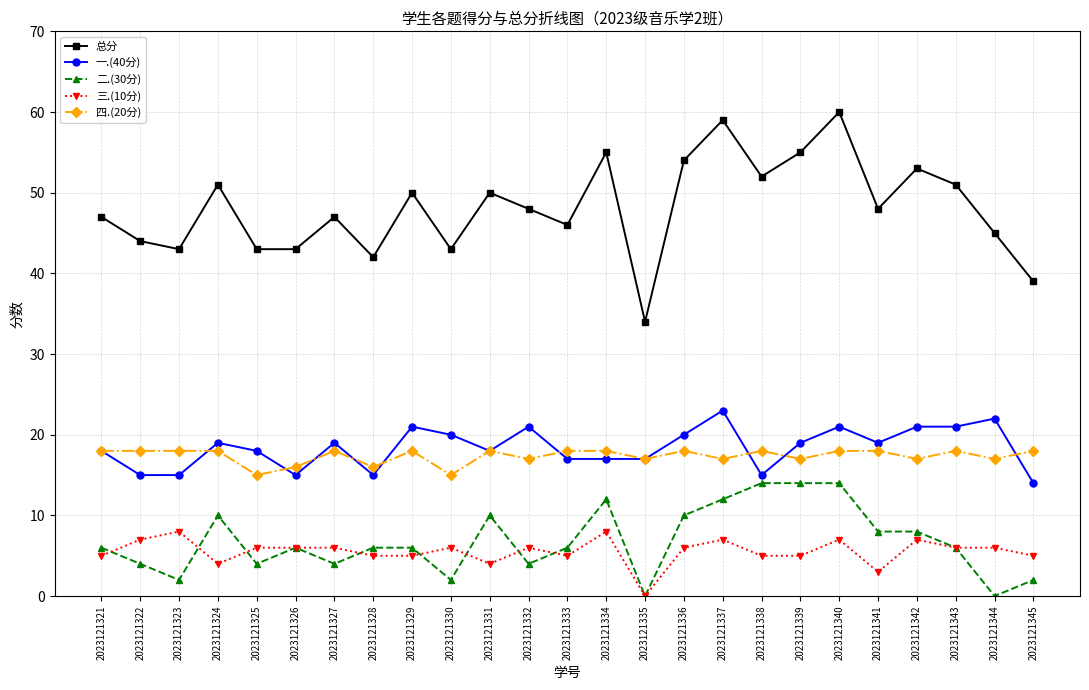

True or false: 一.(40分) has more than 0 interior local peaks.

True